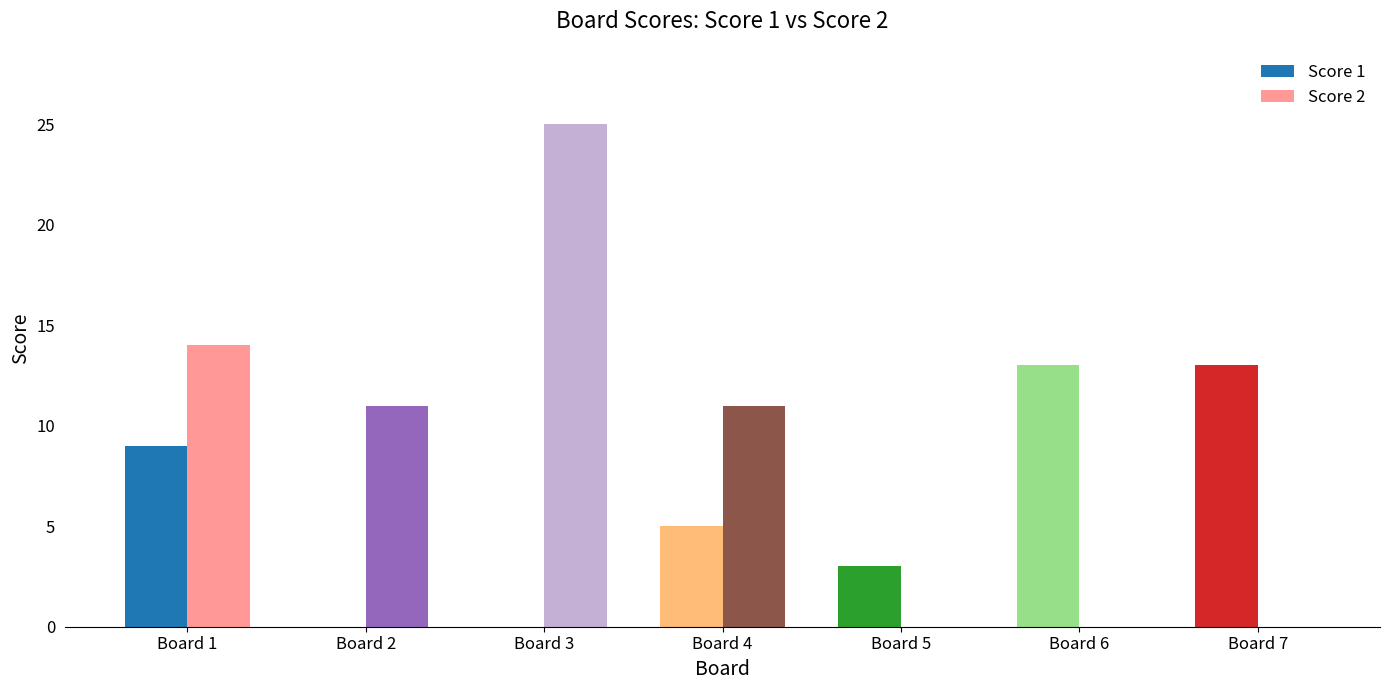

How many categories are shown in the chart?

7